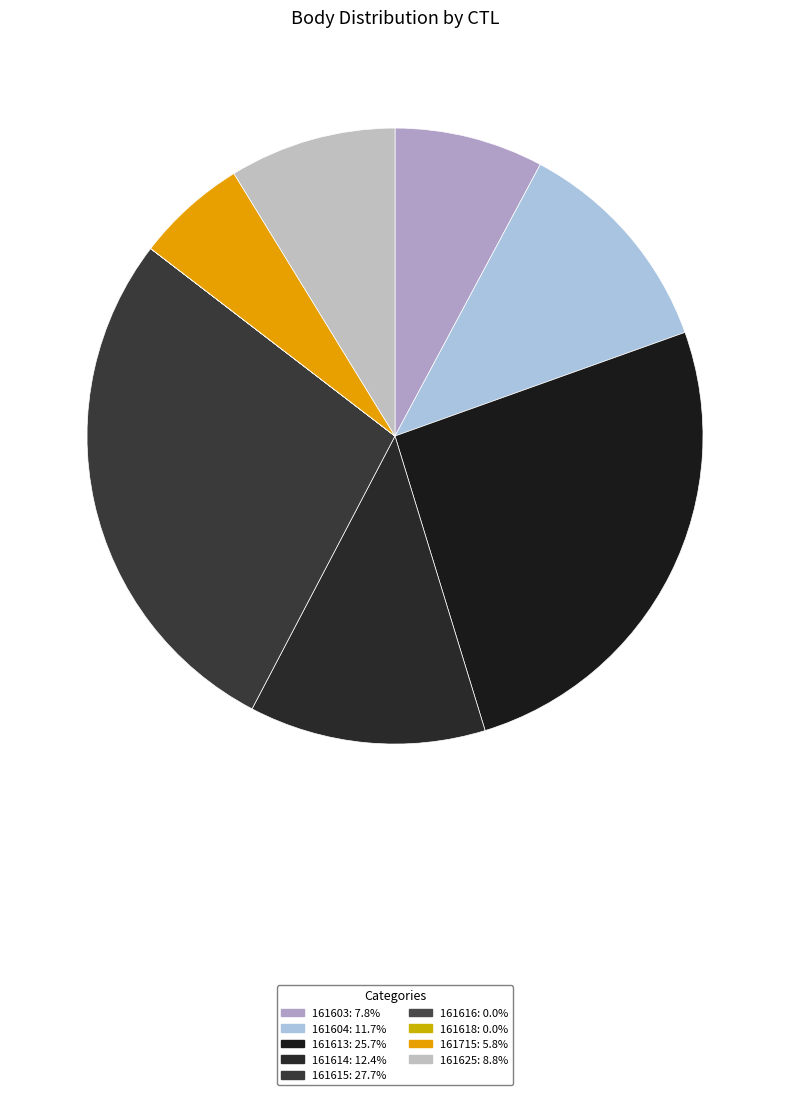

How many segments does this pie chart have?

9